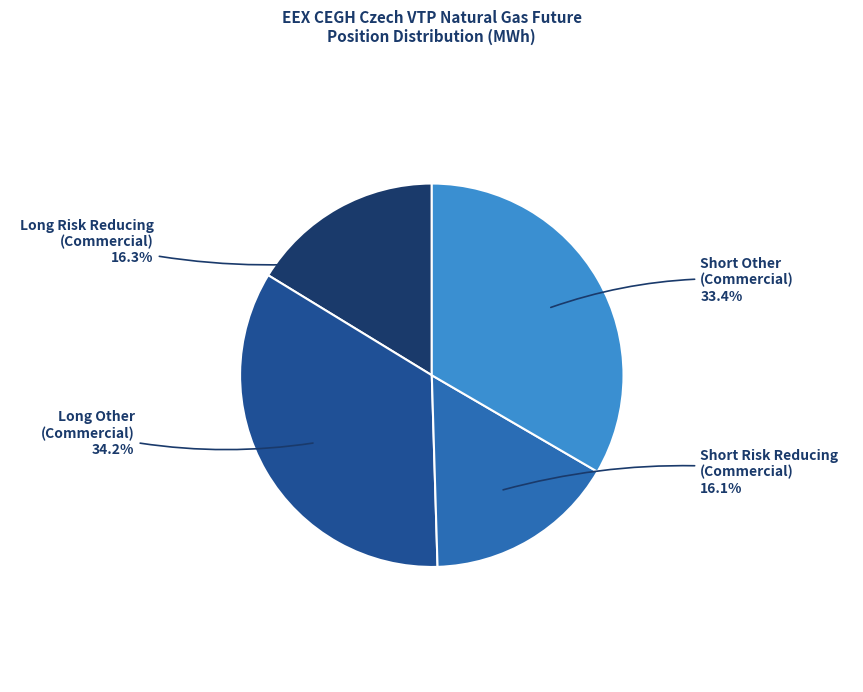

Approximately how many times larger is the value at Long Other (Commercial) compared to Short Other (Commercial)?

1.0